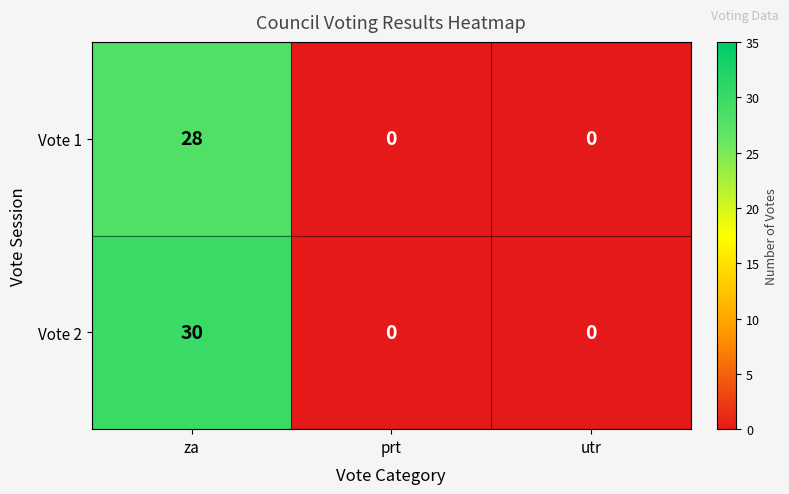

Rank the series by their maximum value, from lowest to highest.

Vote 1, Vote 2